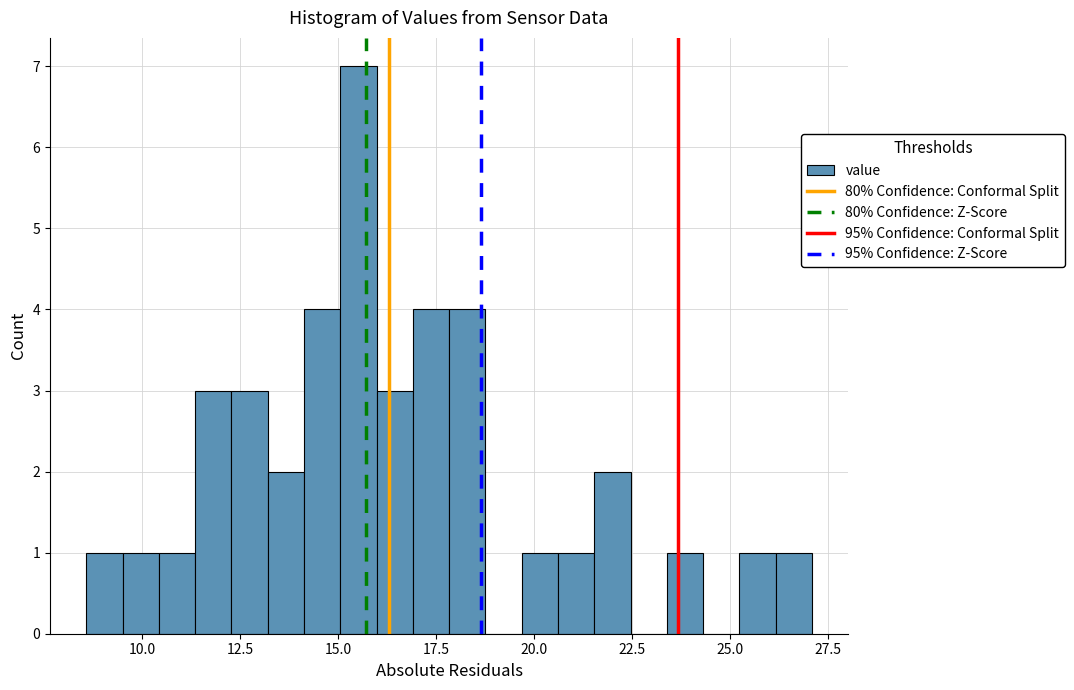

Around what value on the x-axis is the tallest bar? Give the approximate position of its centre, as read against the axis.

15.5